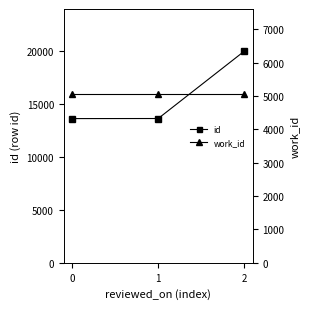

What is the approximate value of work_id at 0?

5070